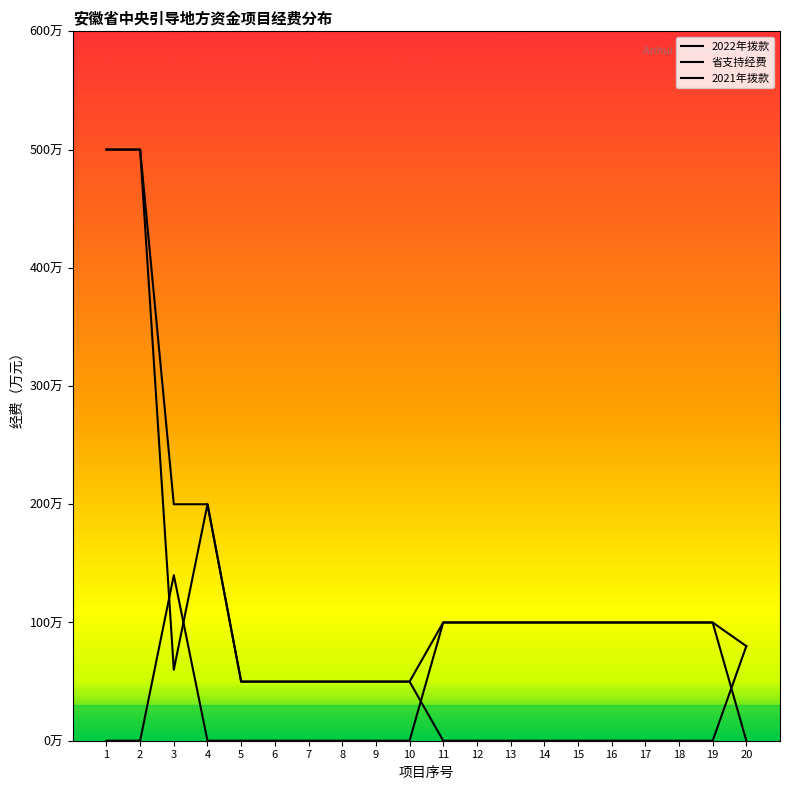

What is the sum of all 2021年拨款 values?

1040